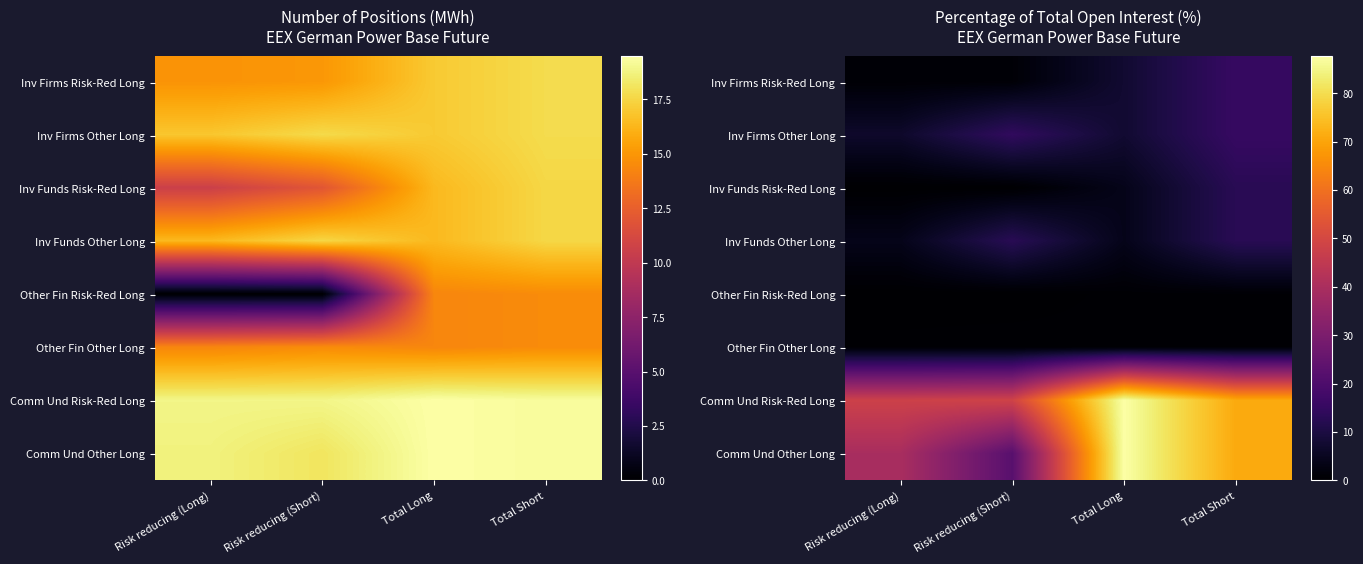

At which label is Comm Und Risk-Red Long closest to 67?

Total Short